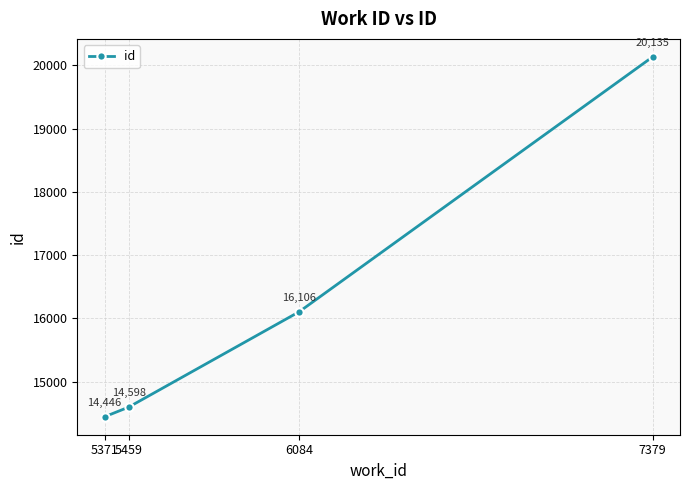

List the labels in order of value, largest first.

7379, 6084, 5459, 5371